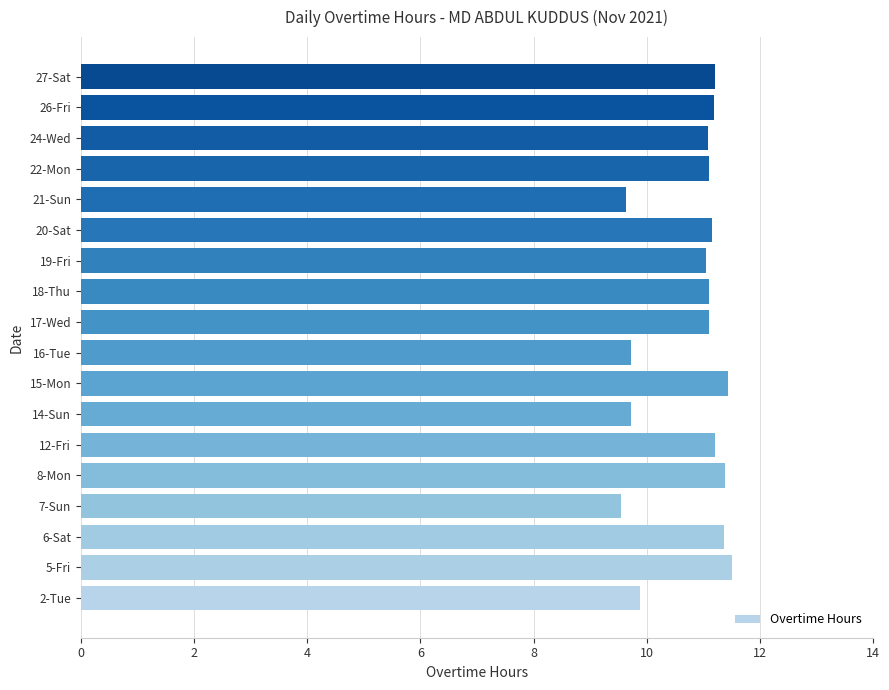

How many data points does each series have?

18